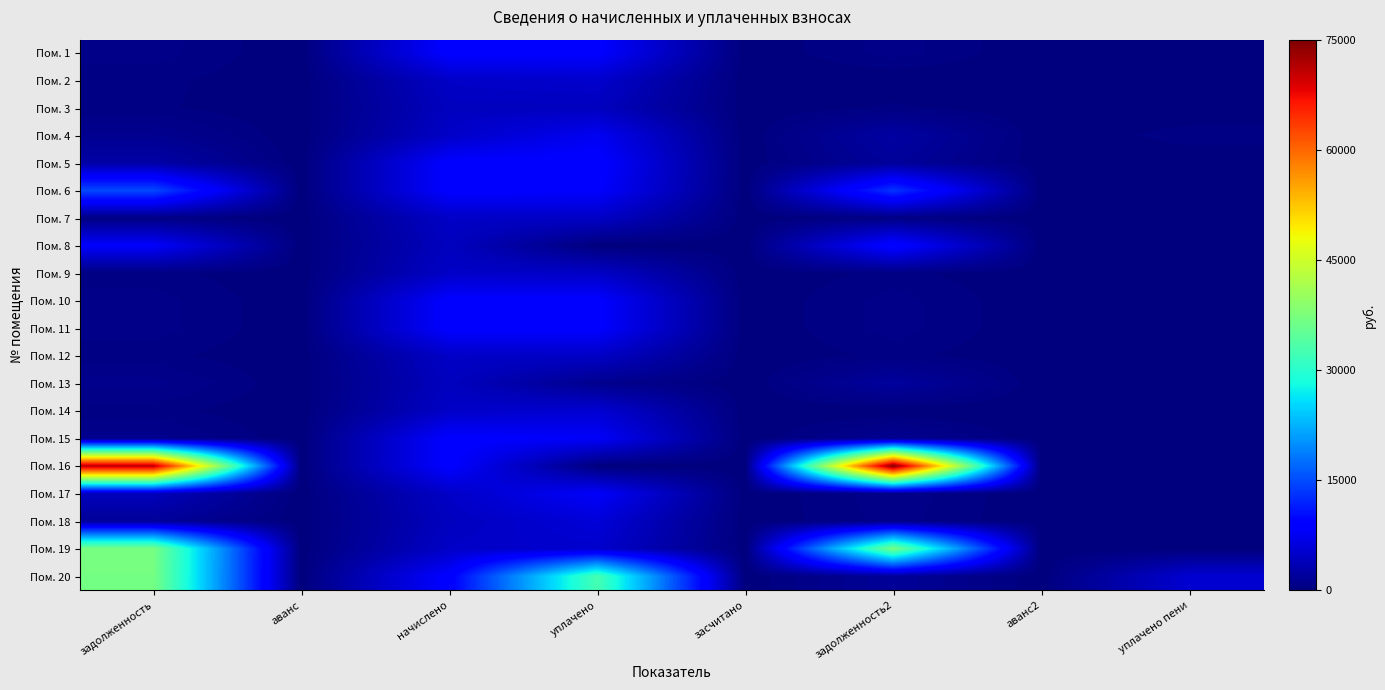

At how many categories does at least one series exceed 61193?

2